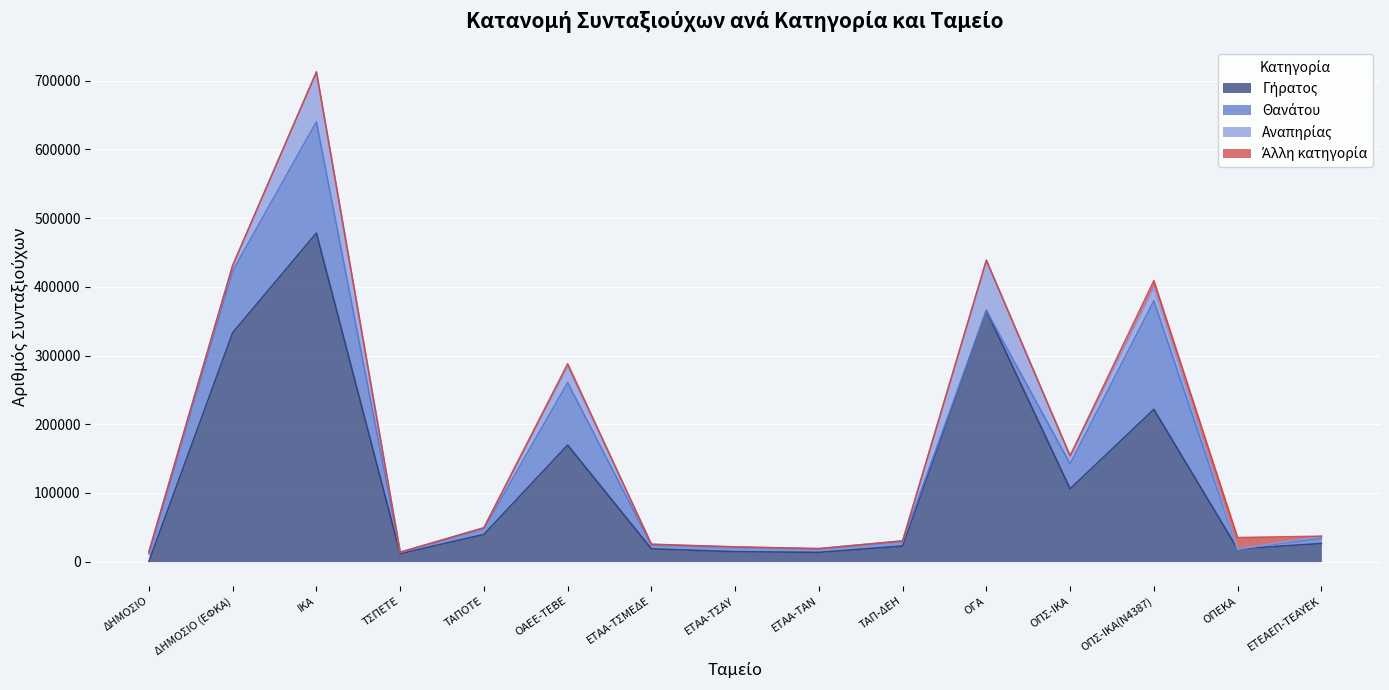

At which category does Αναπηρίας reach its first local peak?

ΙΚΑ